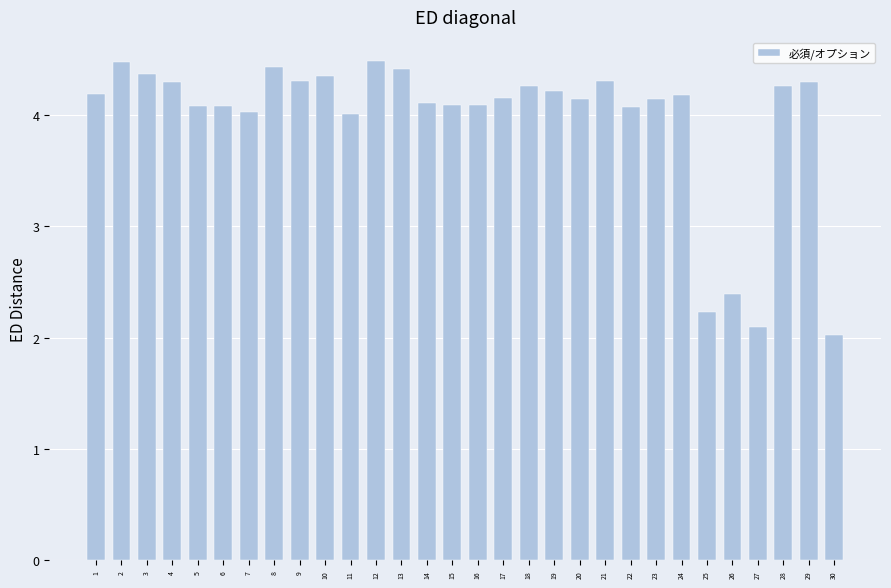

Where is the data nearest to the value 3?

26